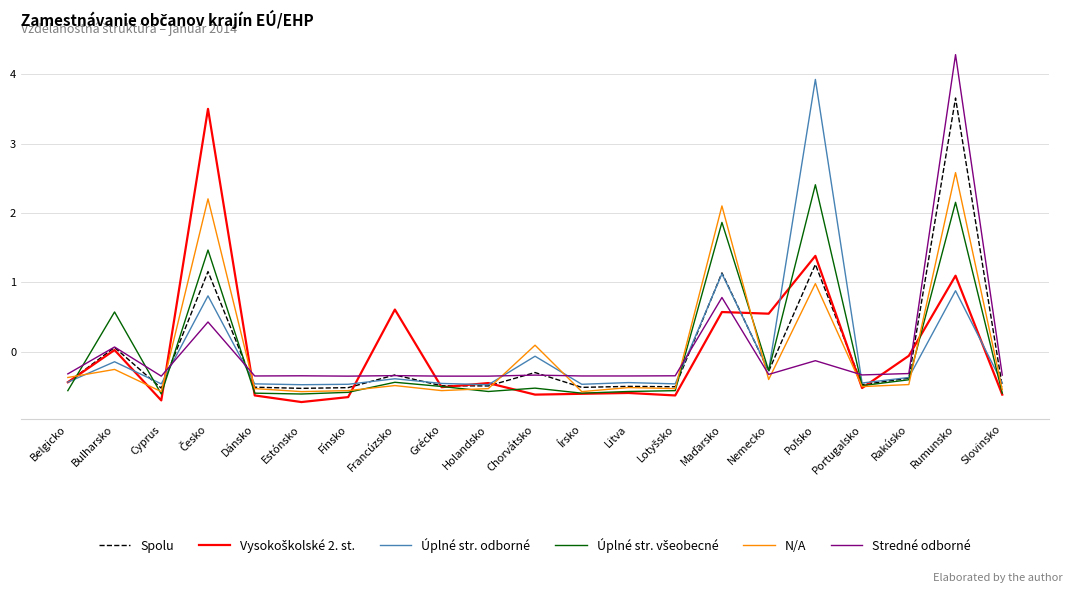

Read the Spolu value at Nemecko.

-0.3